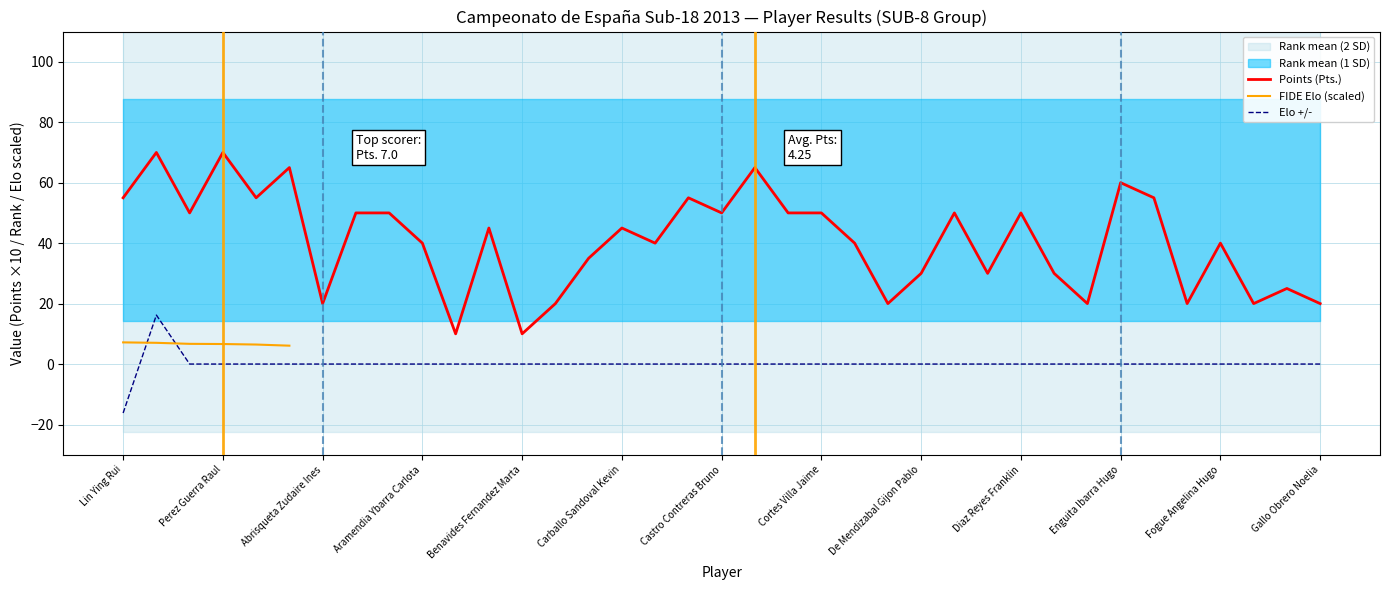

How many interior local valleys does the Points (Pts.) series have?

12